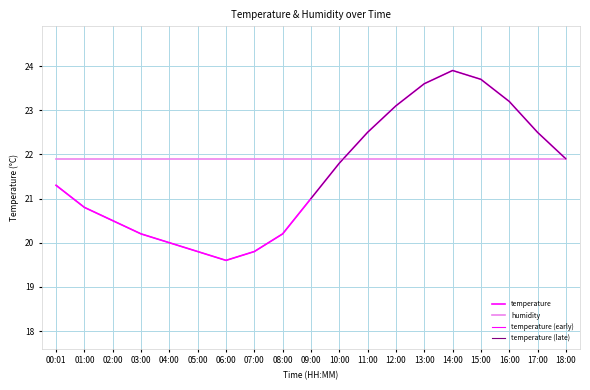

The value at 06:00 is 29.1. True or false?

False